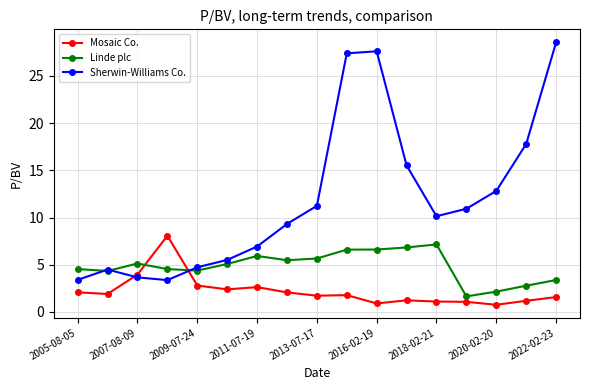

Rank the series by their average value, from lowest to highest.

Mosaic Co., Linde plc, Sherwin-Williams Co.